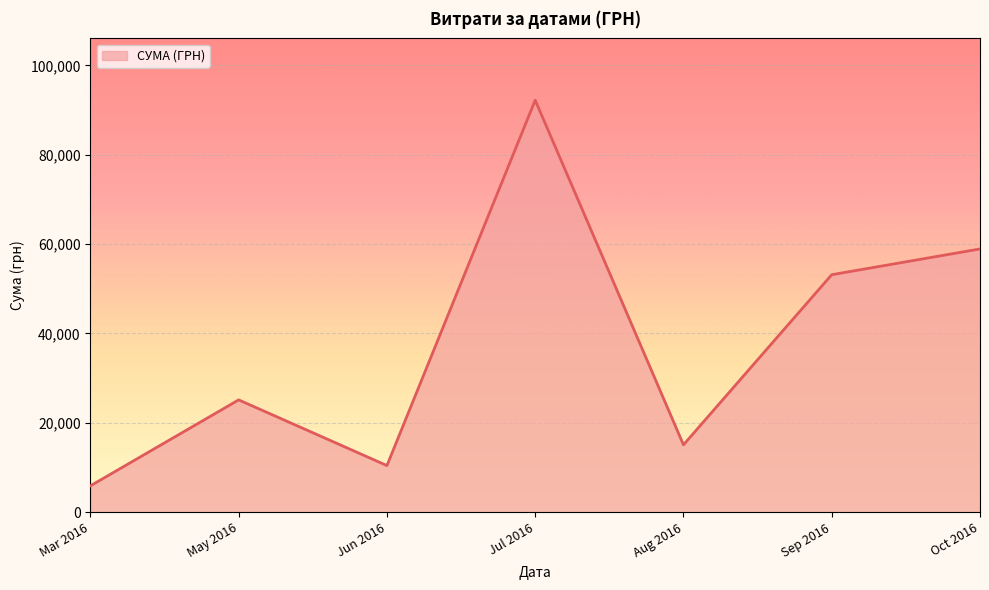

Which category has the highest value across all series?

Jul 2016